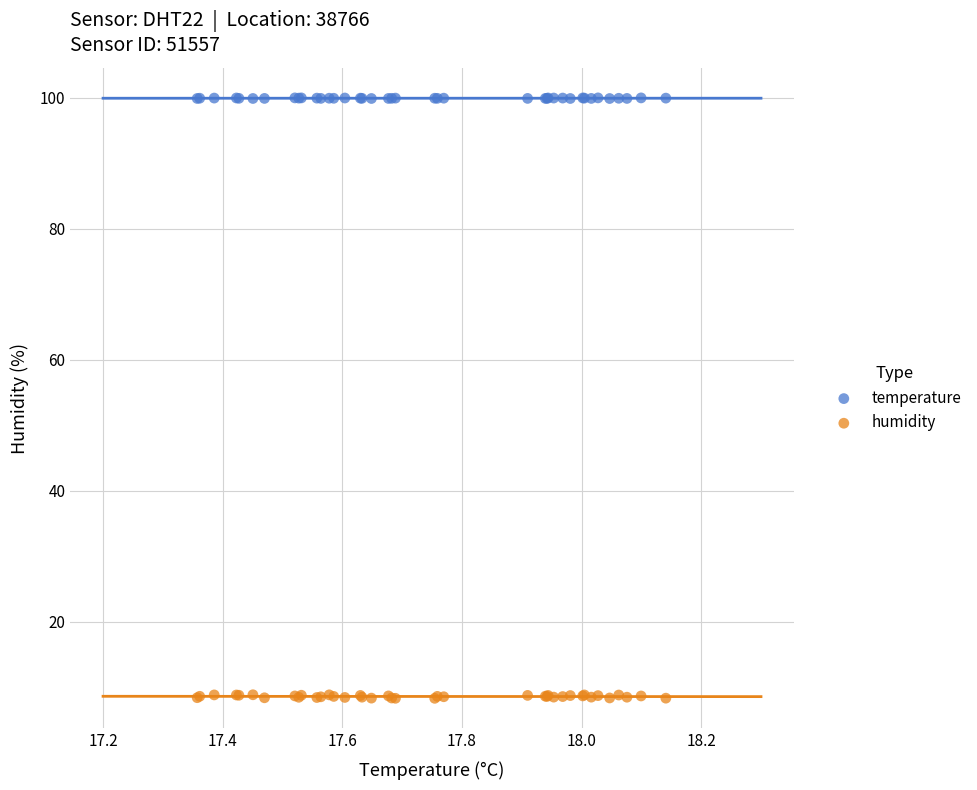

Which series has the widest spread of Y values?

humidity